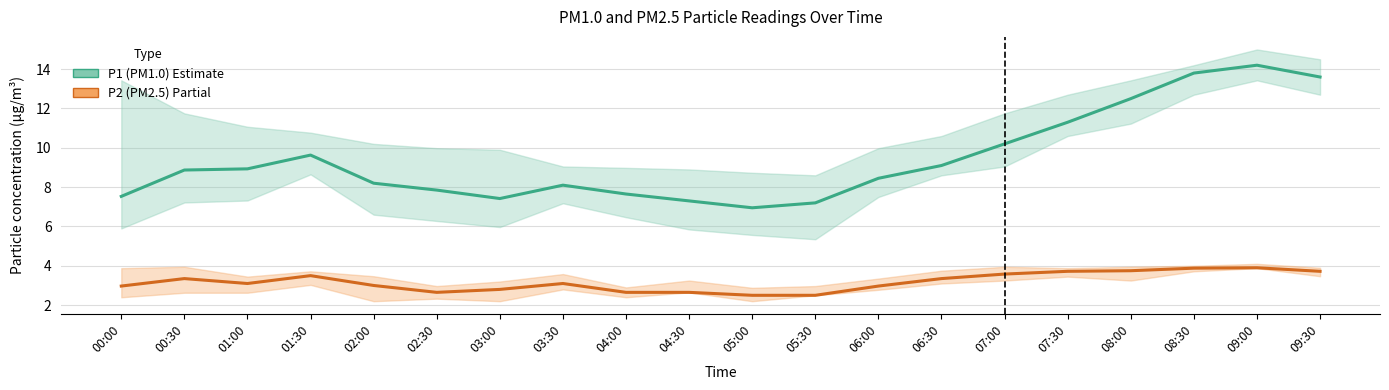

How many data points in P1 (PM1.0) are less than 8?

7